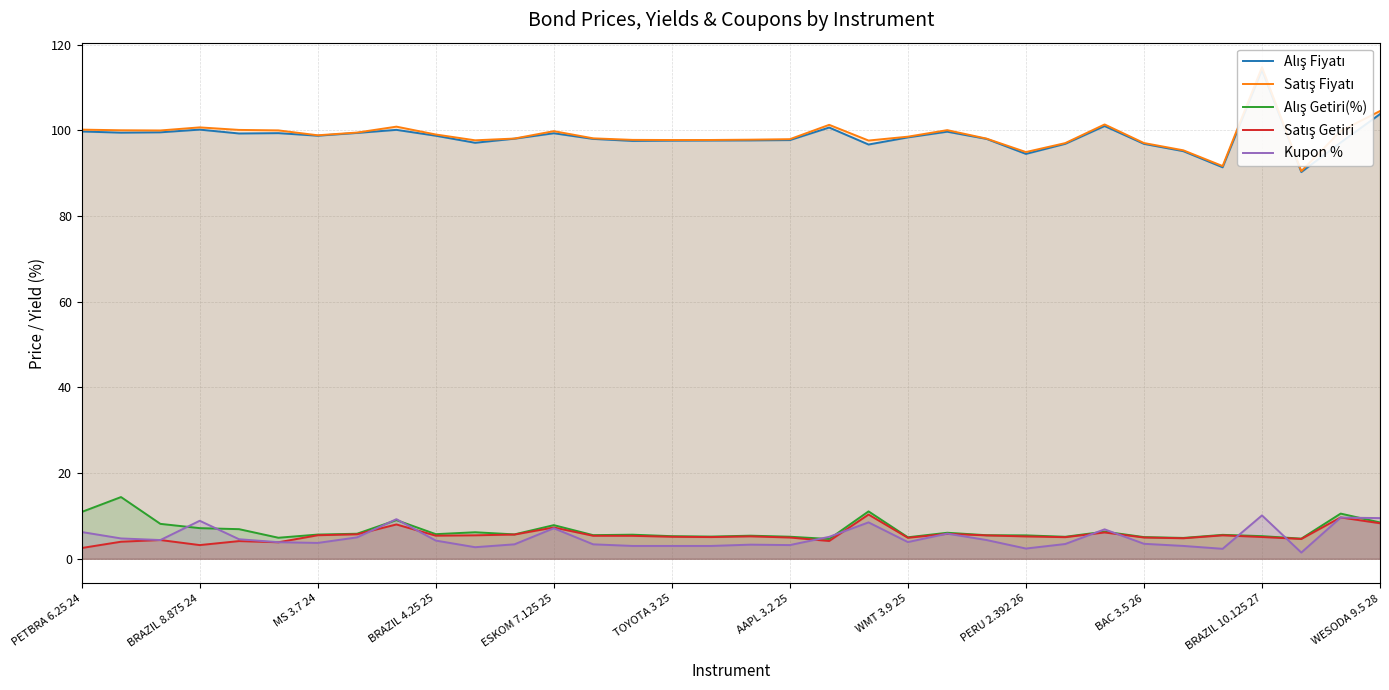

At which label does Satış Fiyatı reach its minimum?

31